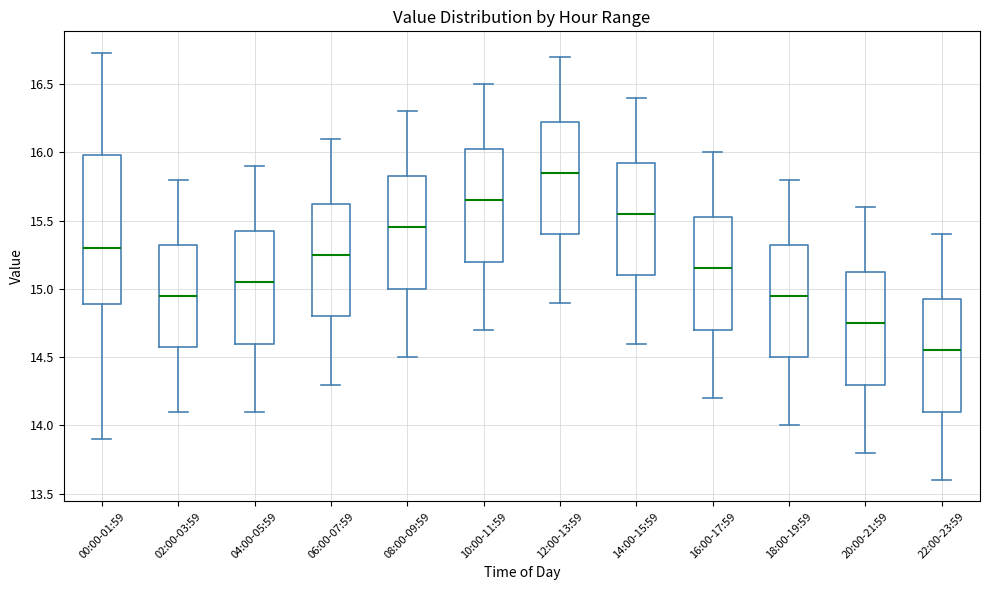

Reading left to right, transcribe this box plot: for each box, give where its median line is, the range the box spans, and where its two whiskers end, as read against the y-axis. The values are not printed on the chart, so give them approximately, as read against the axis.

00:00-01:59: median 15.30, box 14.90 to 16.00, whiskers 13.90 to 16.75
02:00-03:59: median 14.95, box 14.60 to 15.35, whiskers 14.10 to 15.80
04:00-05:59: median 15.05, box 14.60 to 15.45, whiskers 14.10 to 15.90
06:00-07:59: median 15.25, box 14.80 to 15.65, whiskers 14.30 to 16.10
08:00-09:59: median 15.45, box 15.00 to 15.85, whiskers 14.50 to 16.30
10:00-11:59: median 15.65, box 15.20 to 16.05, whiskers 14.70 to 16.50
12:00-13:59: median 15.85, box 15.40 to 16.25, whiskers 14.90 to 16.70
14:00-15:59: median 15.55, box 15.10 to 15.95, whiskers 14.60 to 16.40
16:00-17:59: median 15.15, box 14.70 to 15.55, whiskers 14.20 to 16.00
18:00-19:59: median 14.95, box 14.50 to 15.35, whiskers 14.00 to 15.80
20:00-21:59: median 14.75, box 14.30 to 15.15, whiskers 13.80 to 15.60
22:00-23:59: median 14.55, box 14.10 to 14.95, whiskers 13.60 to 15.40